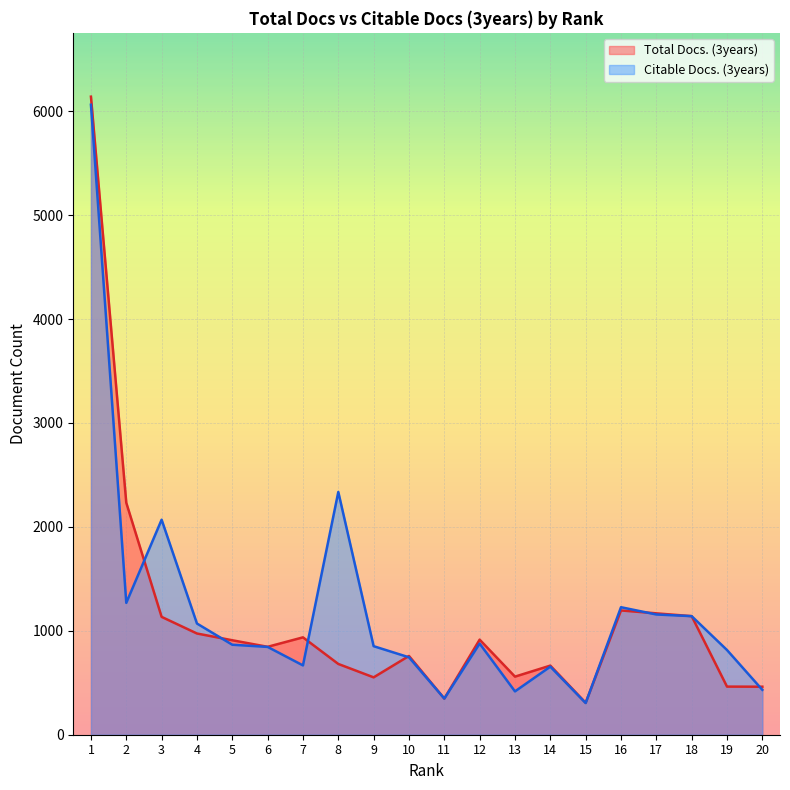

What is the total value across all series at 13?

976